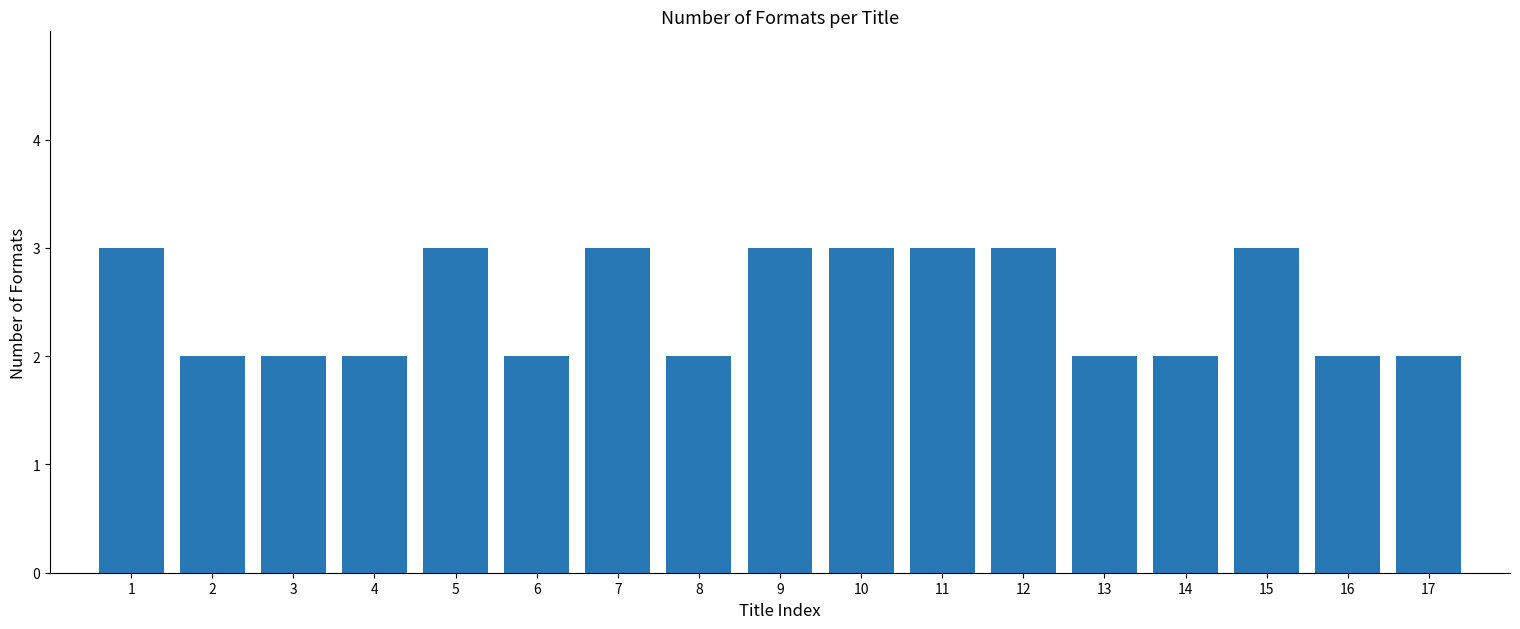

Between 13 and 12, which is larger?

12